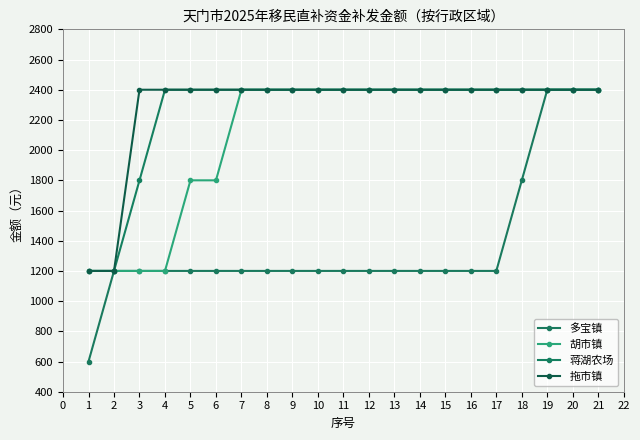

What is the average value of the 胡市镇 series?

2114